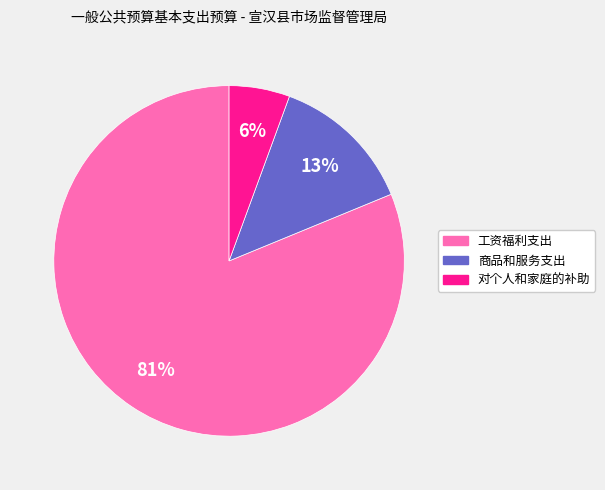

The 对个人和家庭的补助 slice represents 1% of the pie. True or false?

False